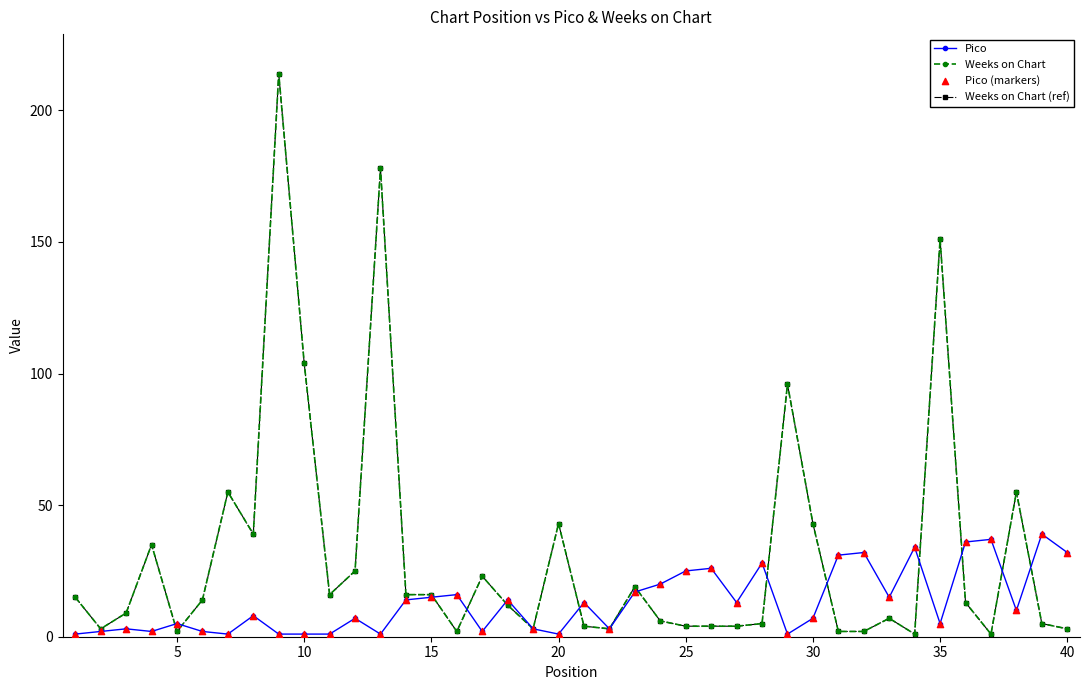

Is this an area chart (filled region under the line)?

No